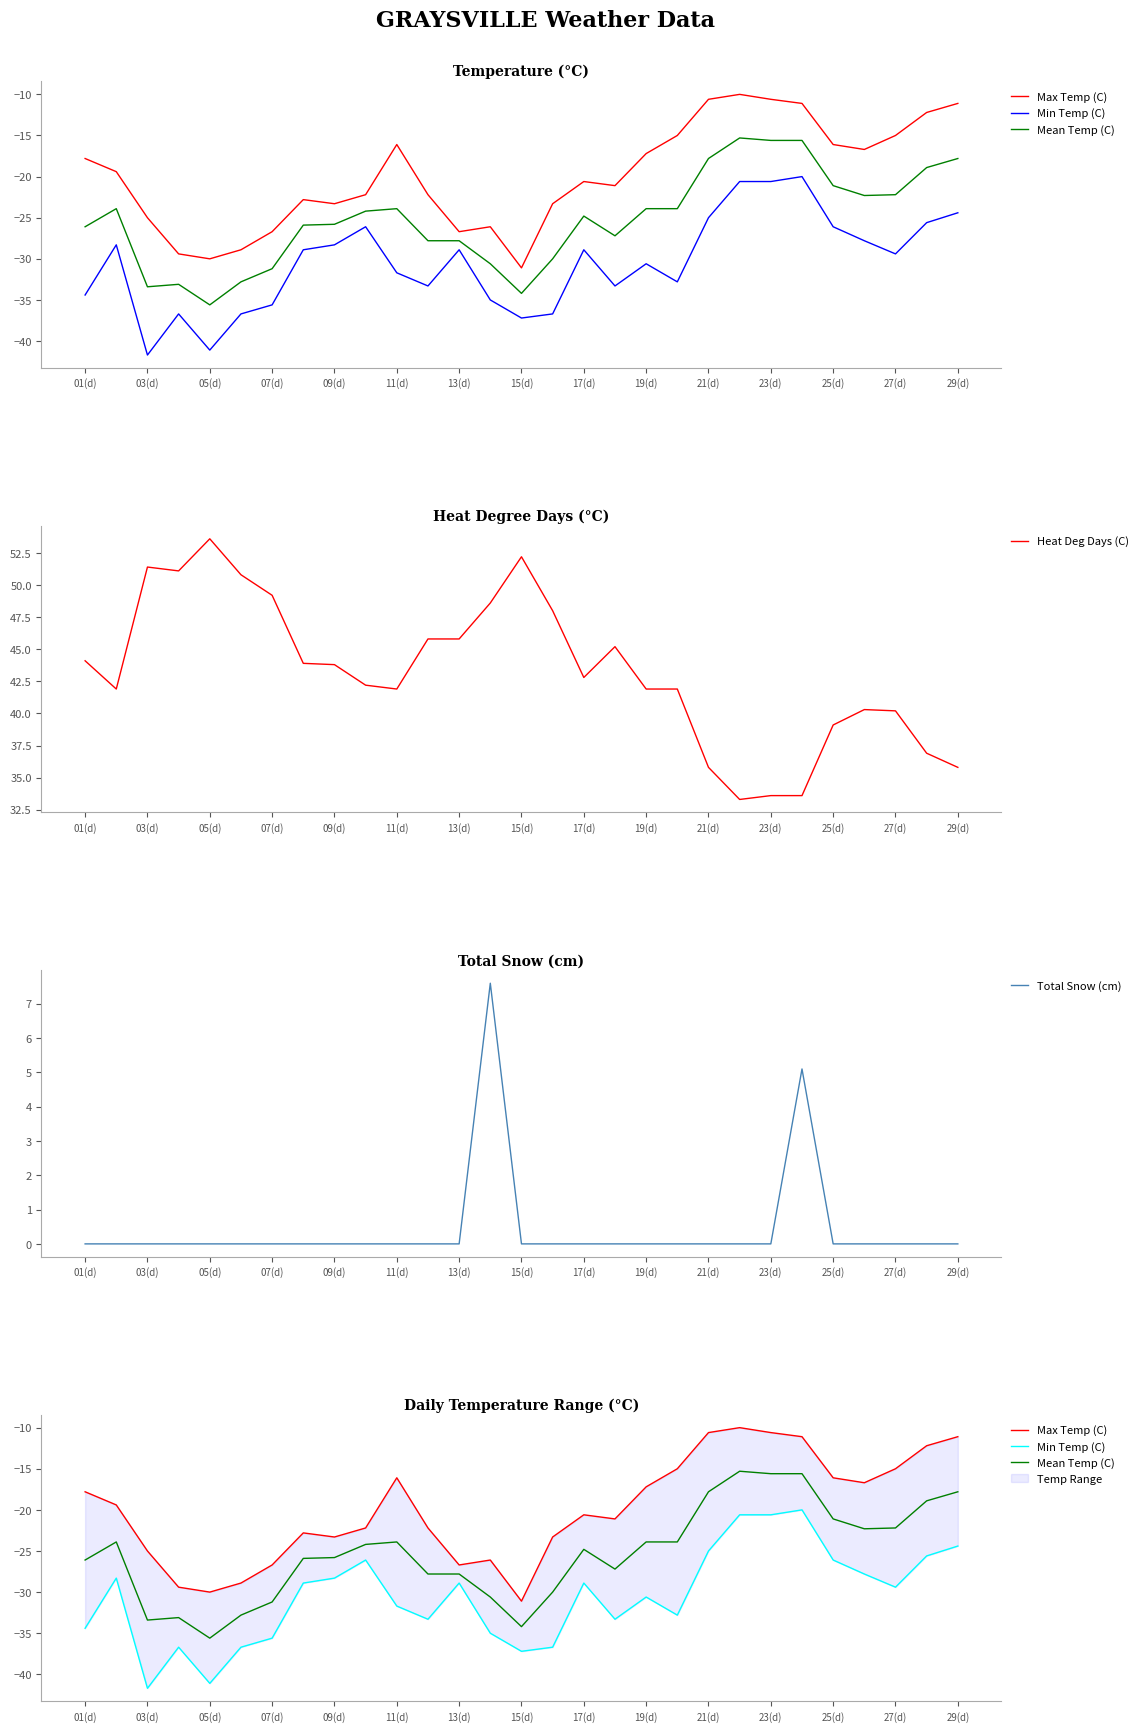

True or false: Min Temp (C) and Max Temp (C) cross at least once.

False